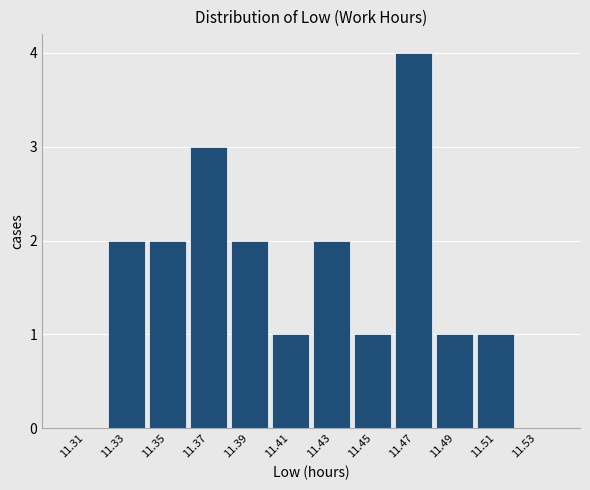

Reading left to right, transcribe this chart: for each bar, give the range it covers on the x-axis and its height. The values are not printed on the chart, so give them approximately, as read against the axis.

11.30 to 11.32: 0
11.32 to 11.34: 2
11.34 to 11.36: 2
11.36 to 11.38: 3
11.38 to 11.40: 2
11.40 to 11.42: 1
11.42 to 11.44: 2
11.44 to 11.46: 1
11.46 to 11.48: 4
11.48 to 11.50: 1
11.50 to 11.52: 1
11.52 to 11.54: 0